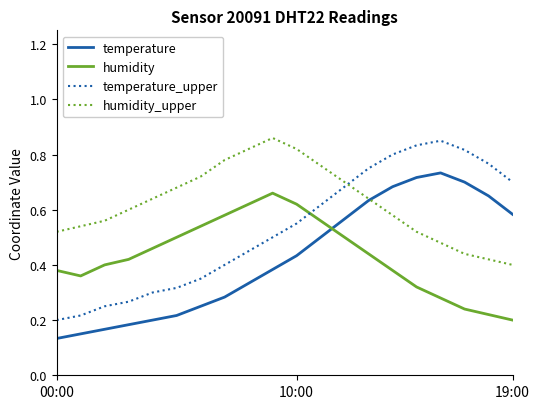

After their last crossing, which series has the higher values: humidity or temperature?

temperature